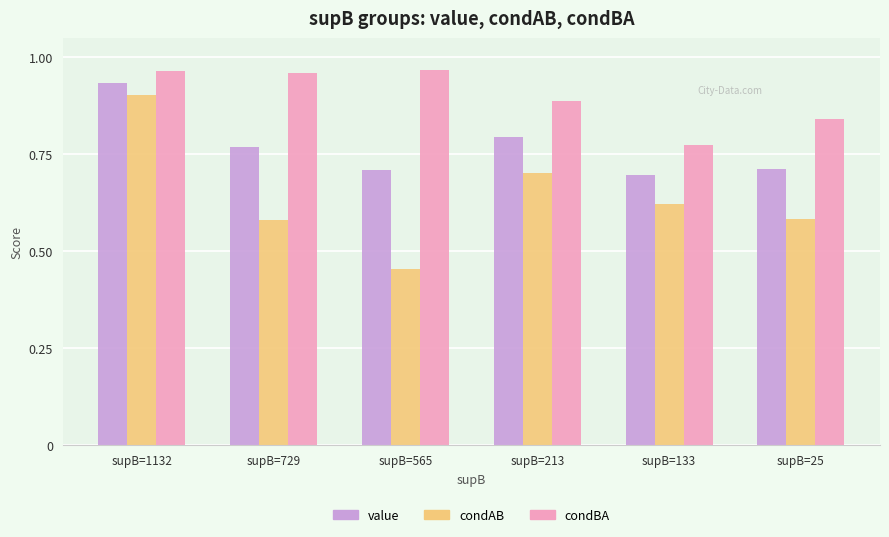

At which label does value reach its peak?

supB=1132